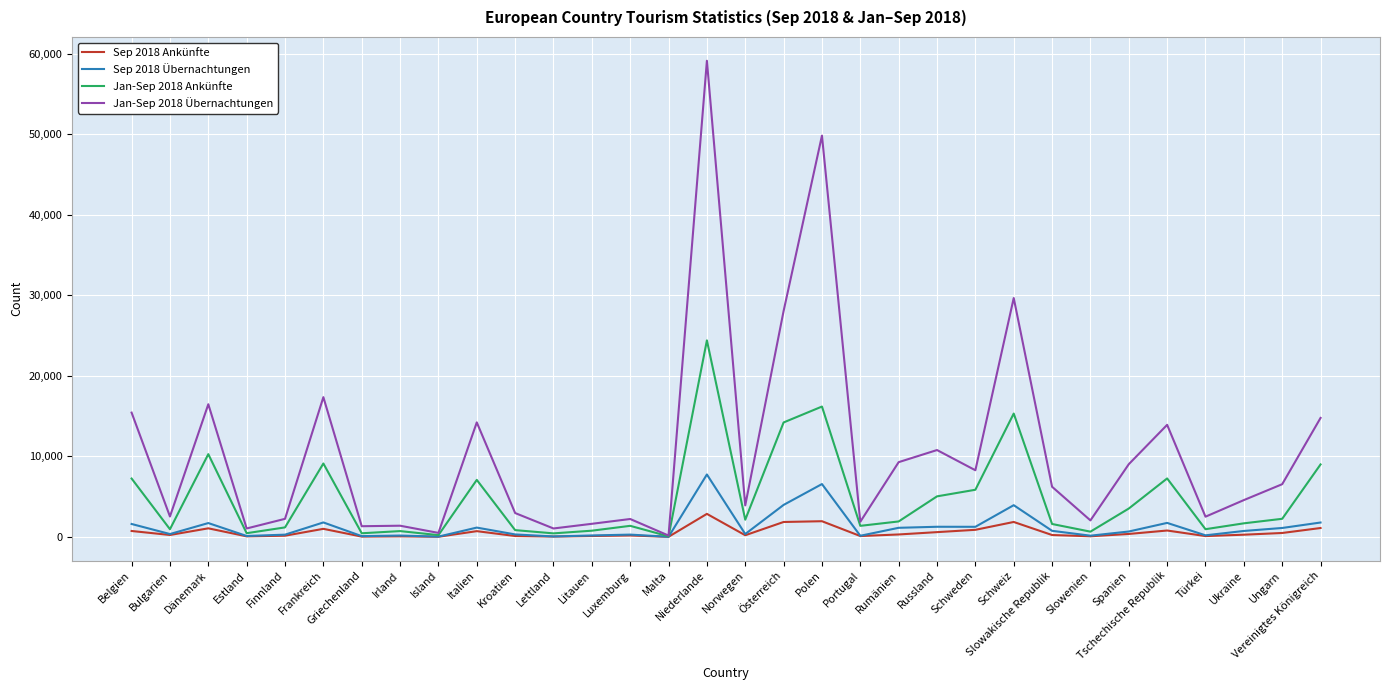

How many series are shown in this chart?

4